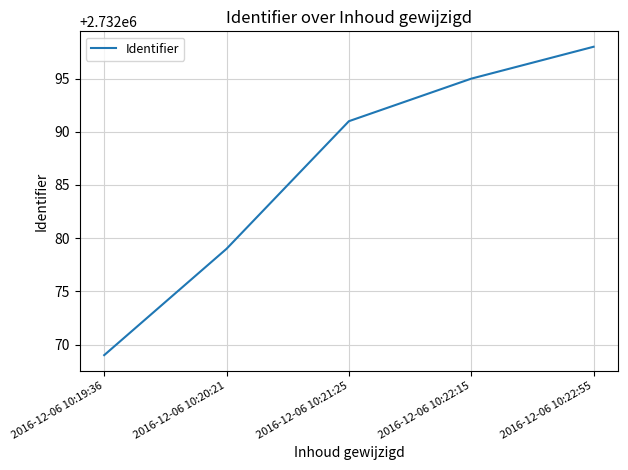

Reading right to left, what are all the values shown in this chart?

2016-12-06 10:22:55=2732098	2016-12-06 10:22:15=2732095	2016-12-06 10:21:25=2732091	2016-12-06 10:20:21=2732079	2016-12-06 10:19:36=2732069